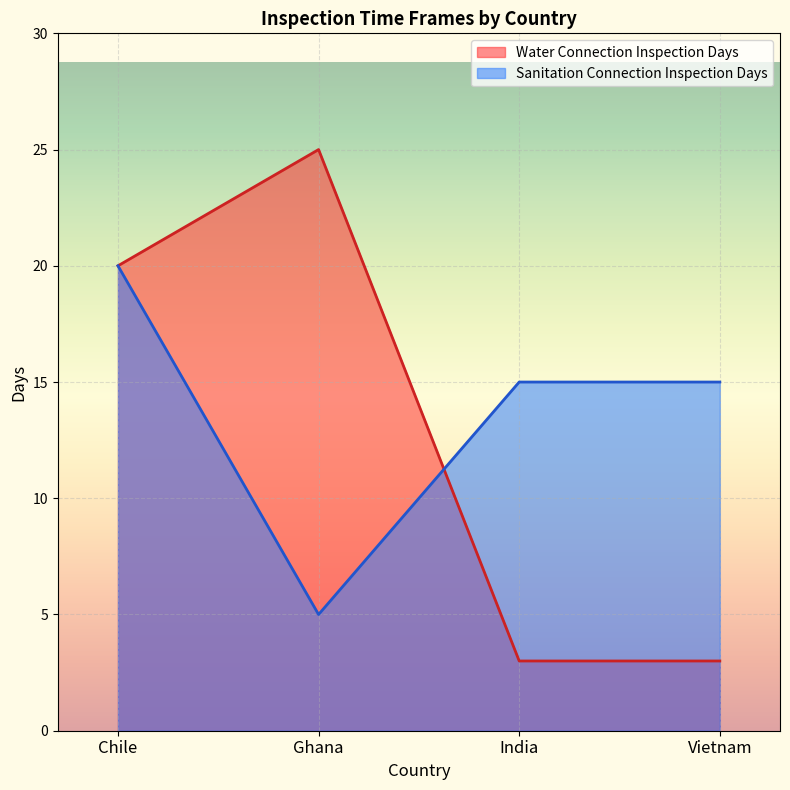

True or false: Sanitation Connection Inspection Days has more than 1 interior local peaks.

False